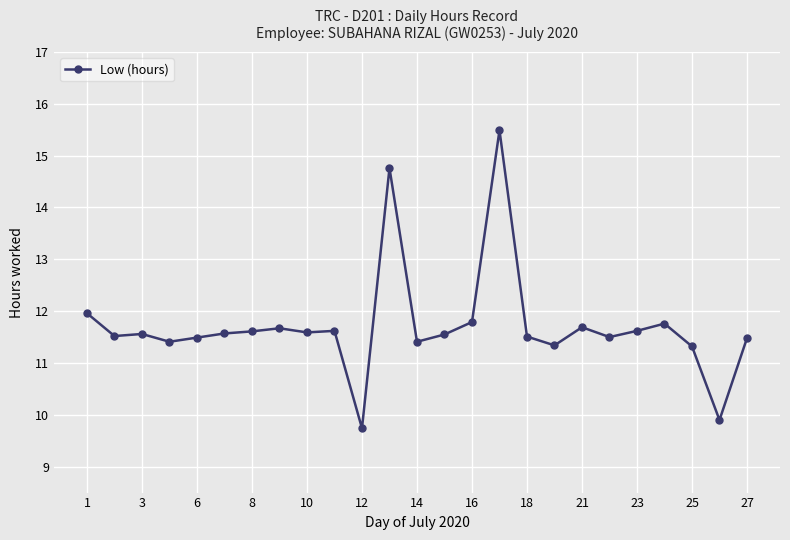

What is the value of the 19th point from the left?

11.7